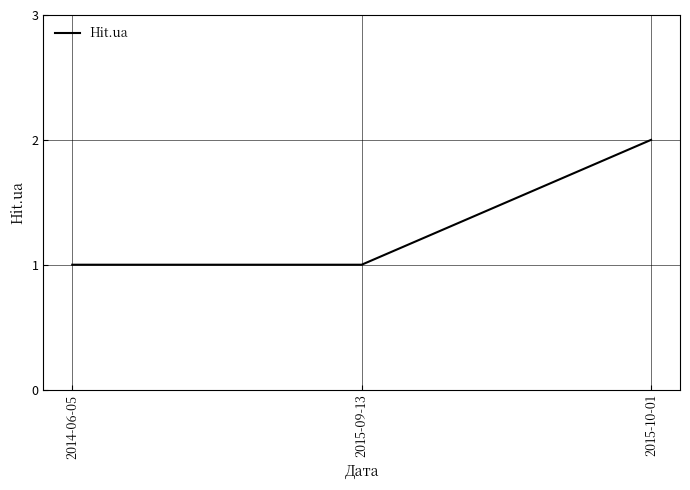

What is the sum of the values at 2015-09-13 and 2015-10-01?

3